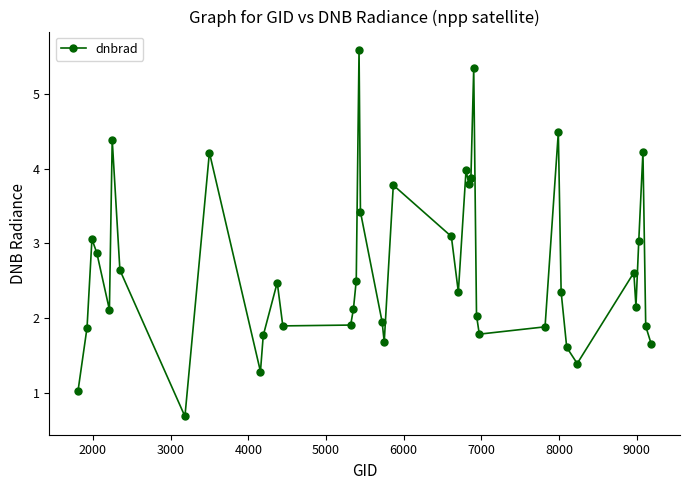

How many lines are shown in the chart?

1